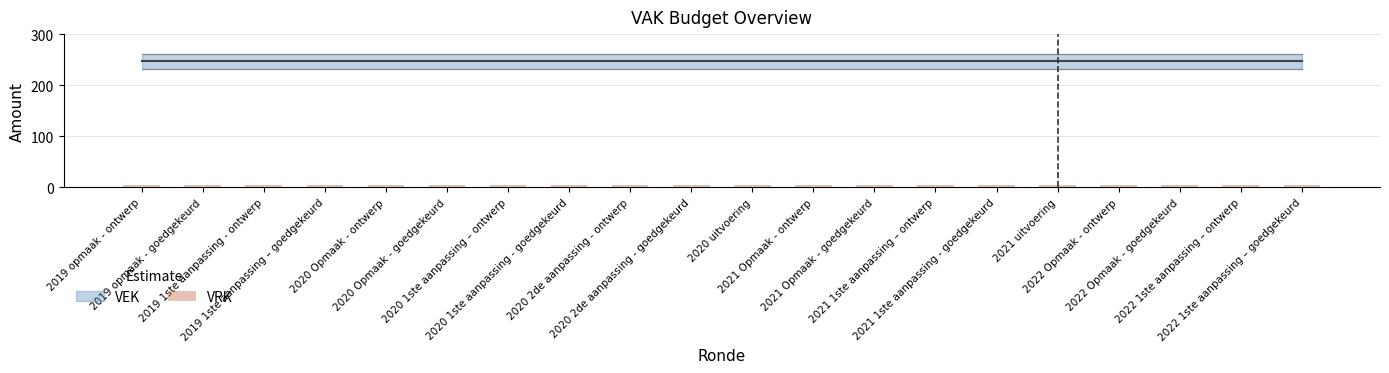

Which category has the lowest value in the VRK series?

2019 opmaak - ontwerp